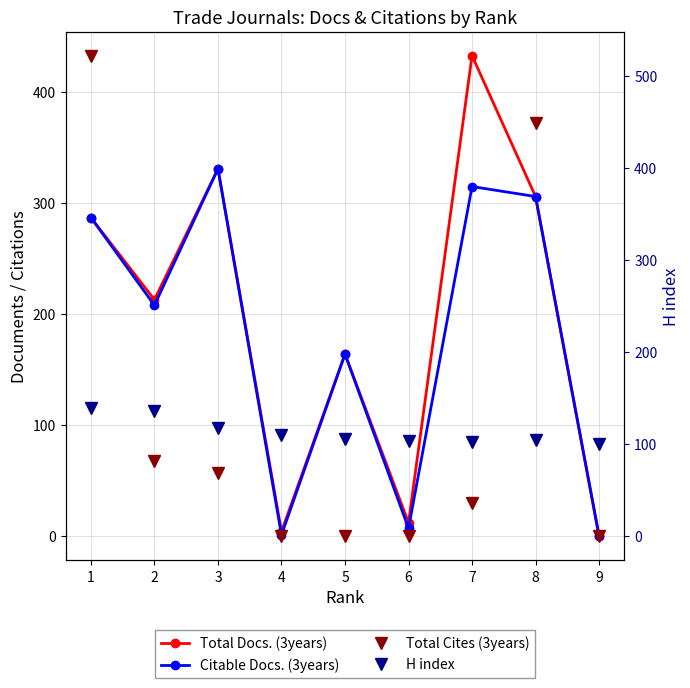

Between 2 and 1, which is larger?

1